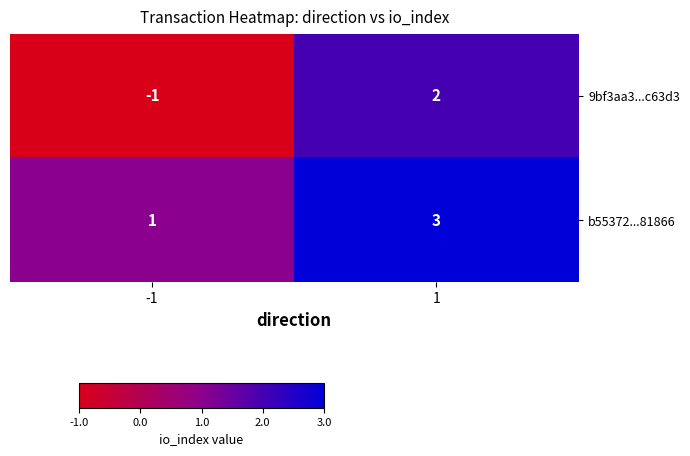

The value of 9bf3aa3...c63d3 at 1 is 3. True or false?

False